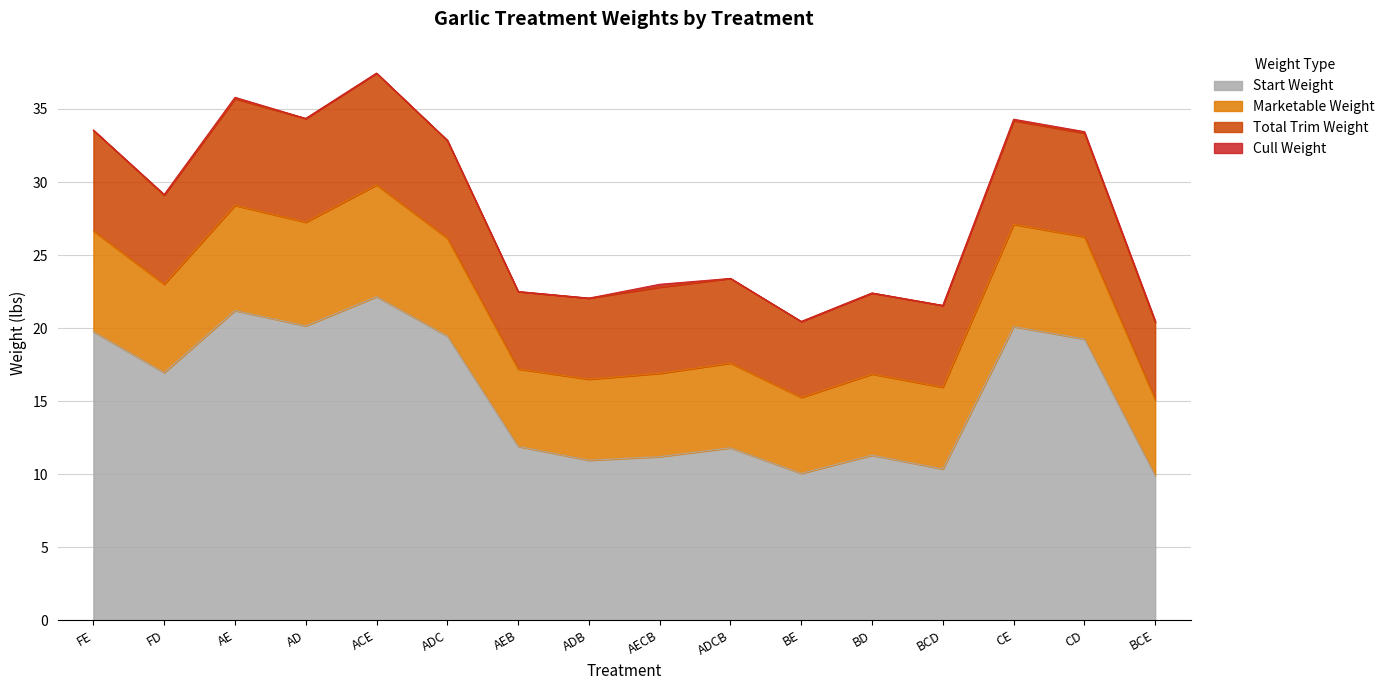

True or false: Start Weight and Total Trim Weight cross at least once.

False